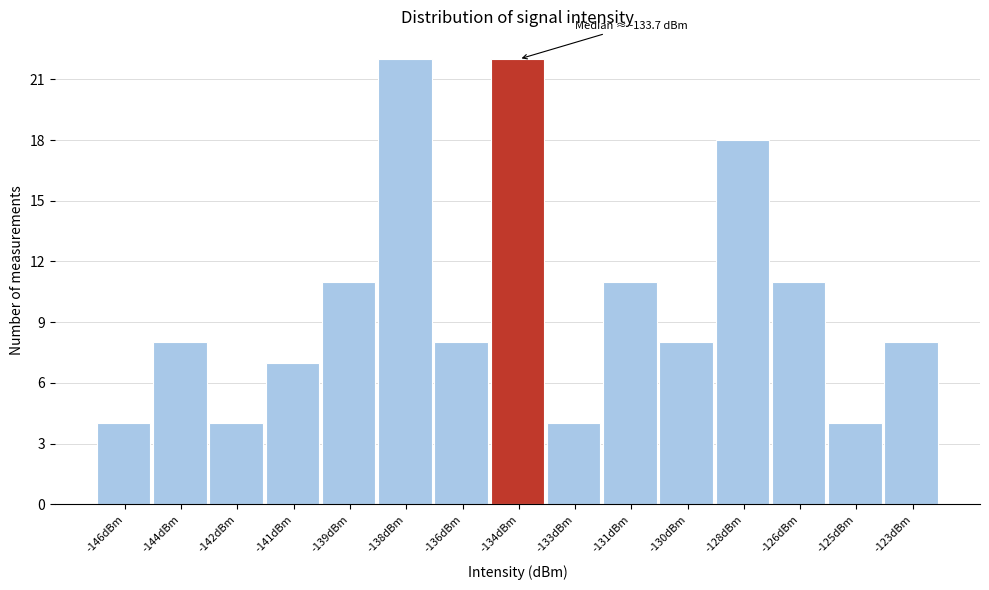

Reading right to left, transcribe all the data shown in this chart.

-123dBm=8	-125dBm=4	-126dBm=11	-128dBm=18	-130dBm=8	-131dBm=11	-133dBm=4	-134dBm=22	-136dBm=8	-138dBm=22	-139dBm=11	-141dBm=7	-142dBm=4	-144dBm=8	-146dBm=4